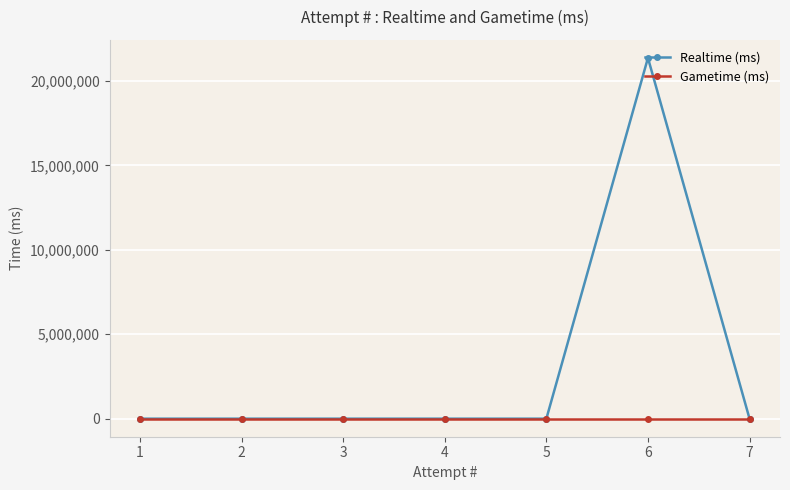

Reading left to right, what are all the values shown in this chart?

Realtime (ms): 1=0	2=0	3=0	4=0	5=0	6=21356490	7=0
Gametime (ms): 1=0	2=0	3=0	4=0	5=0	6=0	7=0